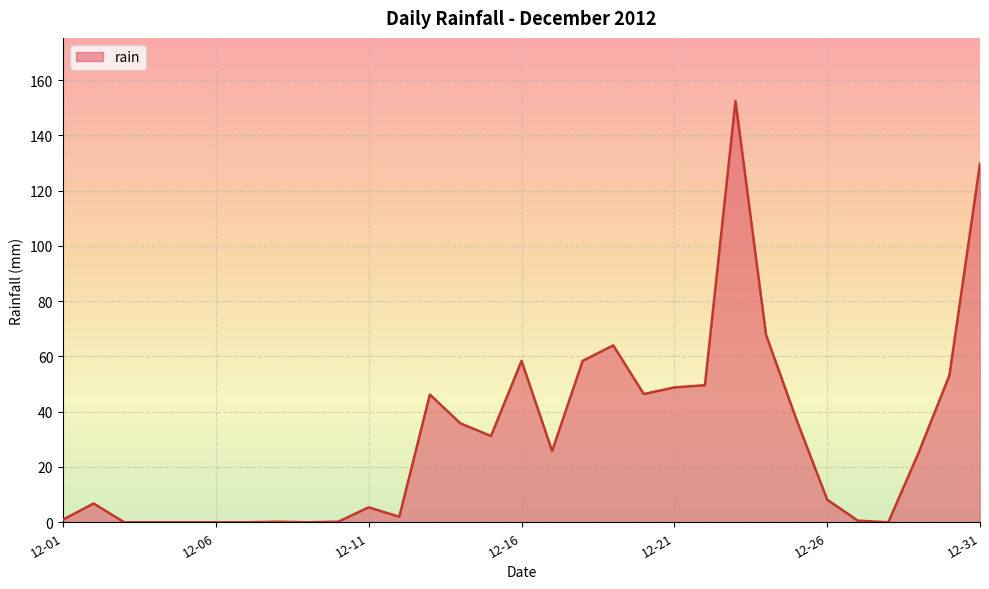

What is the greatest value displayed?

152.4